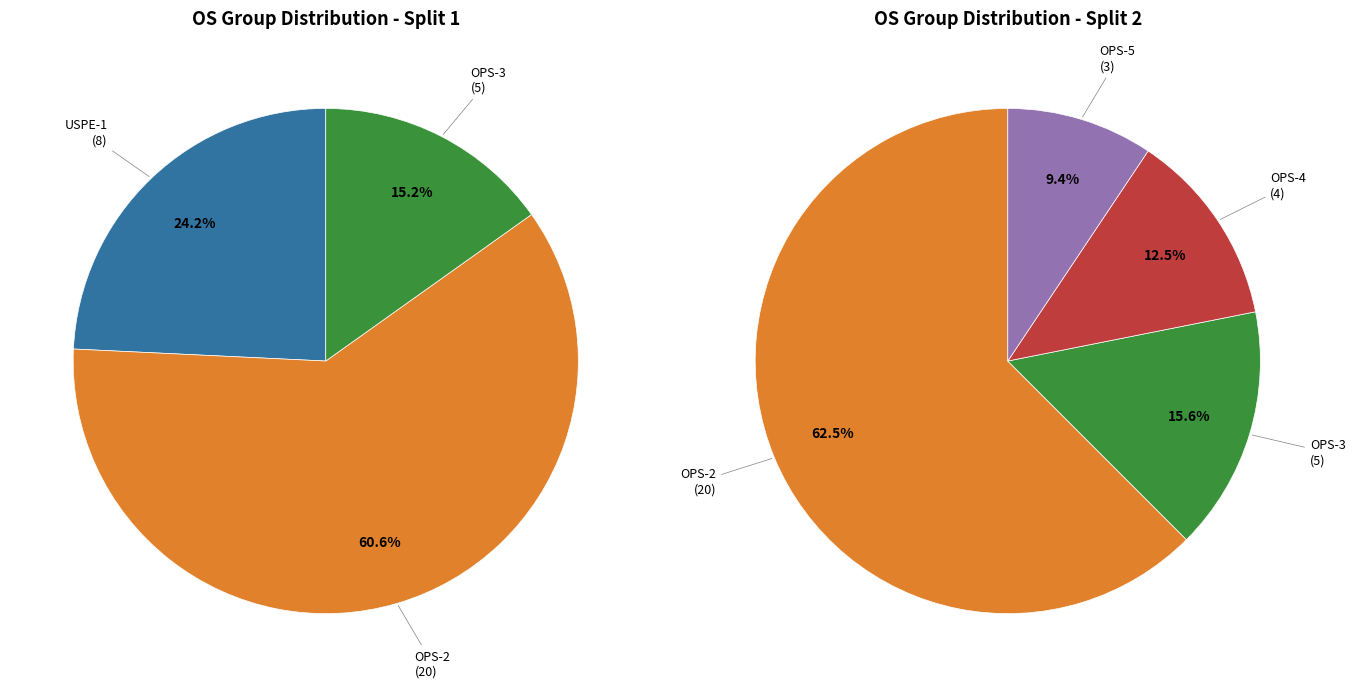

Does OPS-3 represent more than half of the total?

No